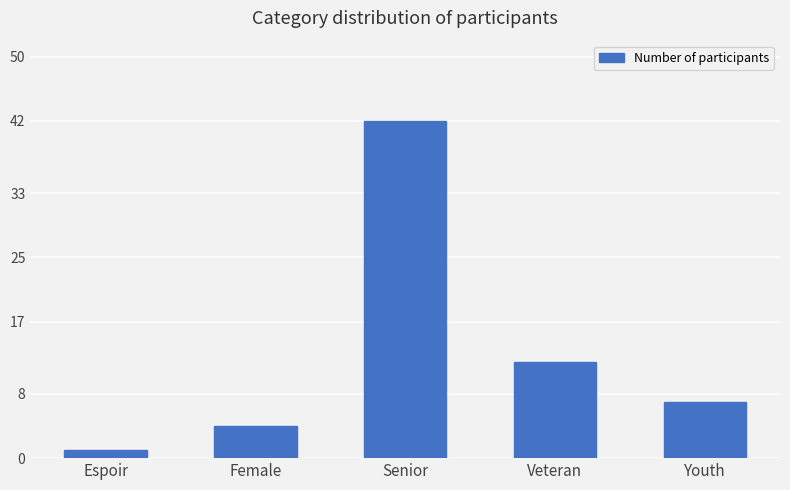

Rank the categories by value from lowest to highest.

Espoir, Female, Youth, Veteran, Senior